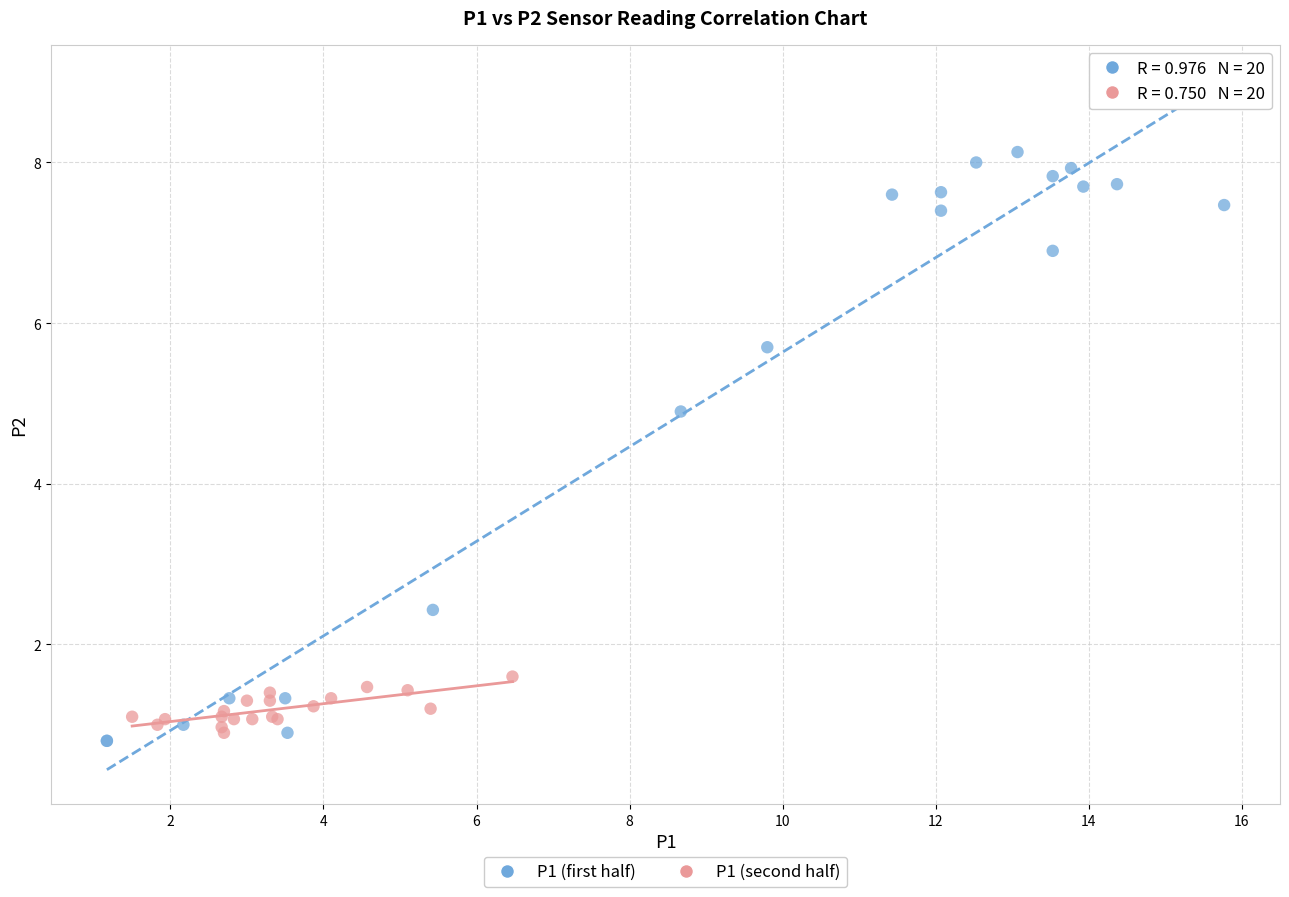

Which series has the widest spread of Y values?

P1 (first half)